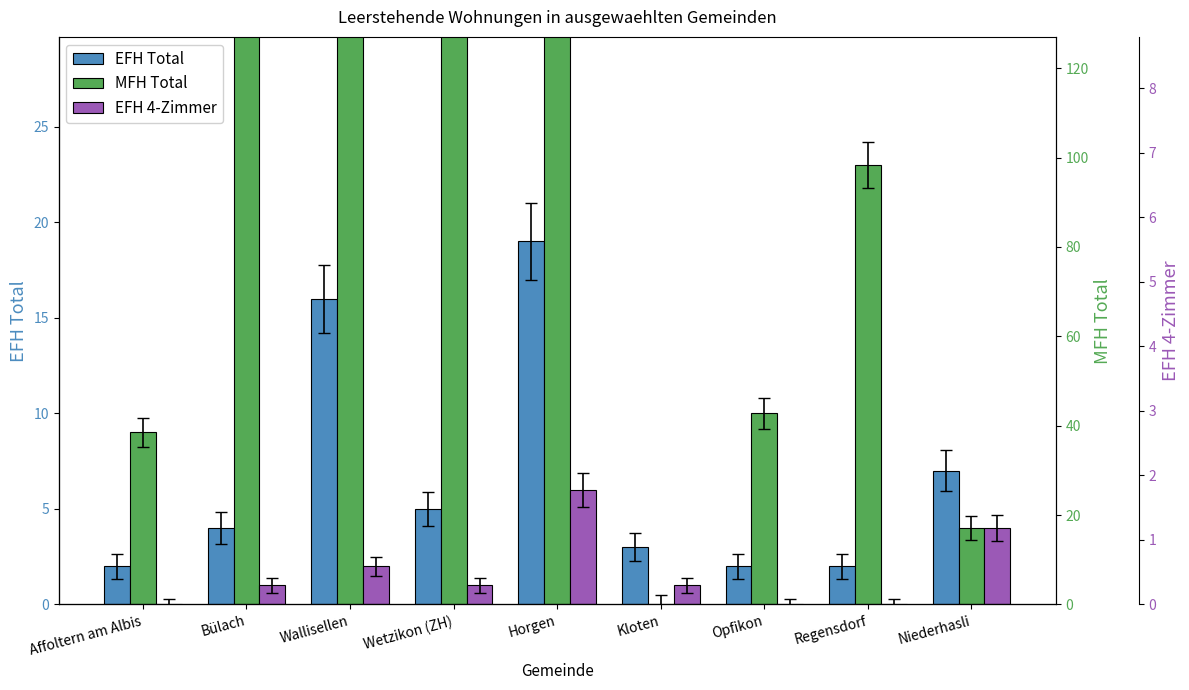

Count the number of data series in this chart.

3